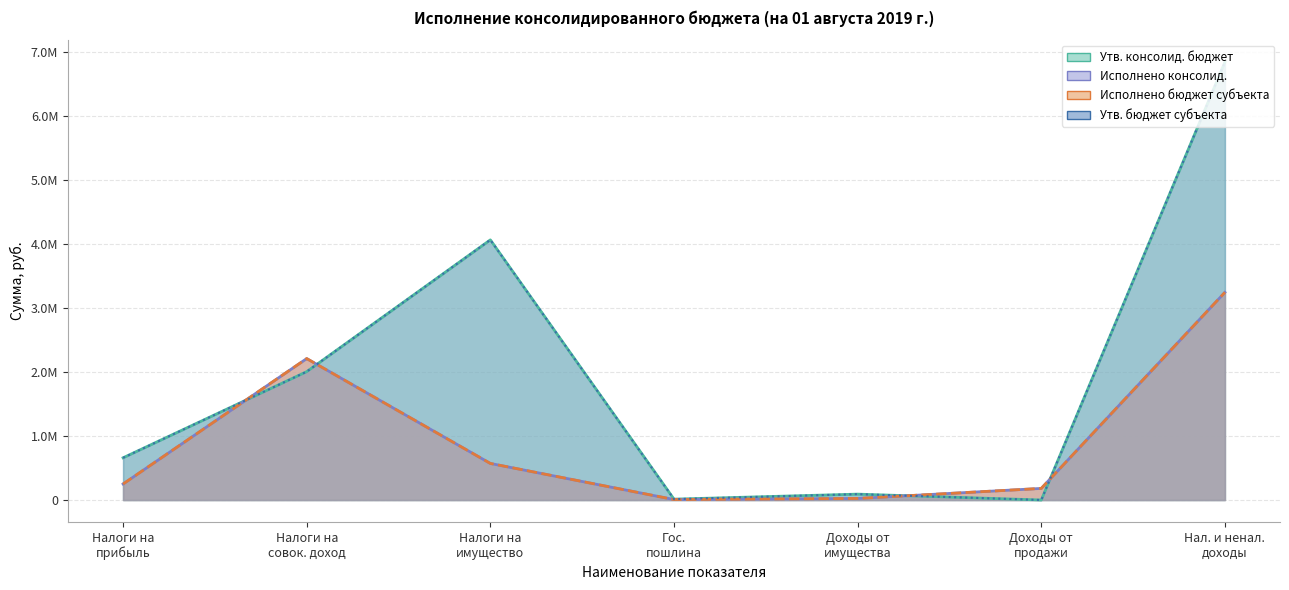

True or false: Утв. бюджет субъекта has more than 1 points higher than both neighbors.

True